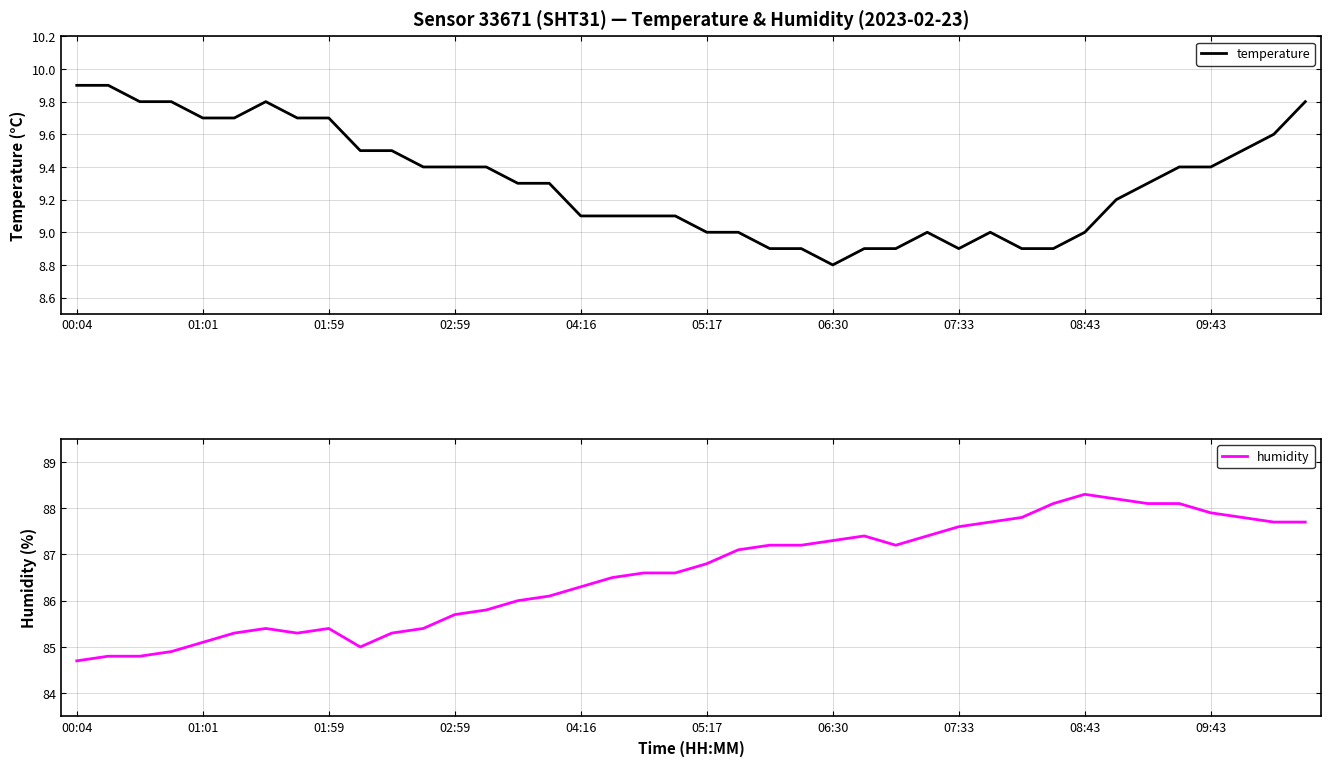

What is the lowest value of the temperature series?

8.8